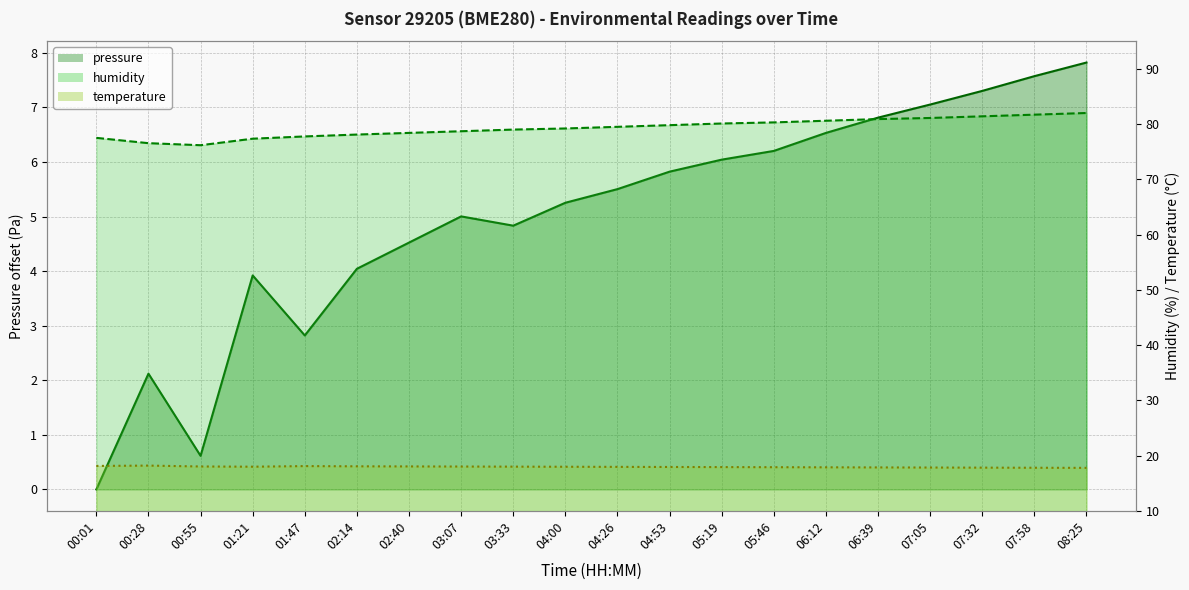

What is the difference between the second highest and minimum values in the temperature series?

0.4